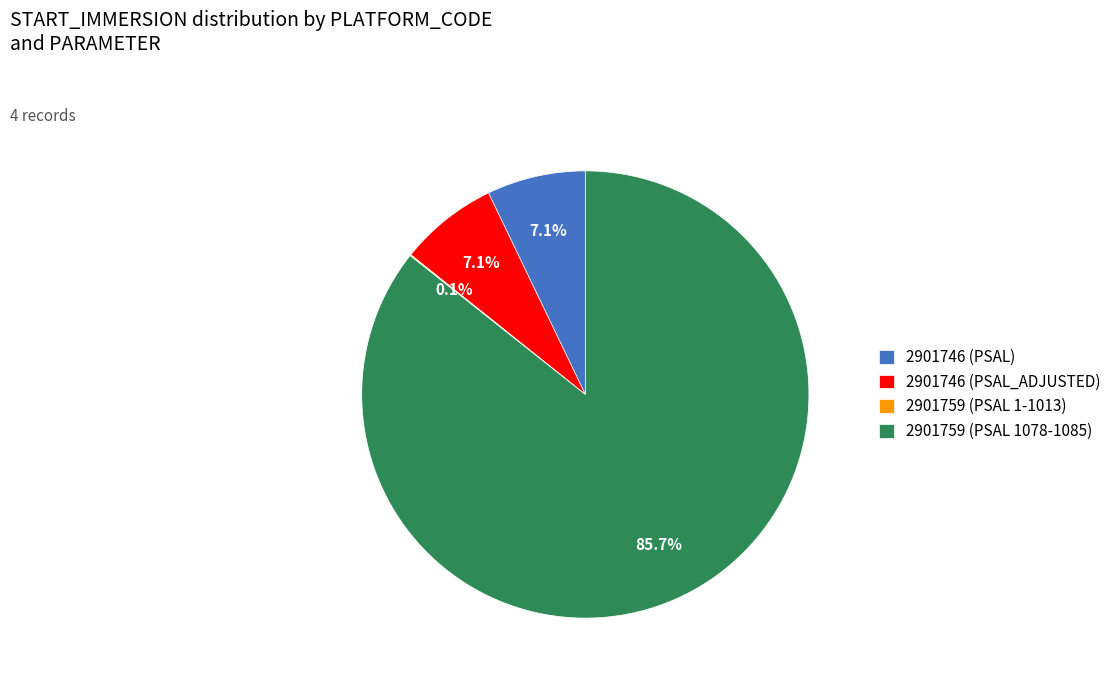

To the nearest percent, what percentage of the pie is 2901746 (PSAL)?

7%